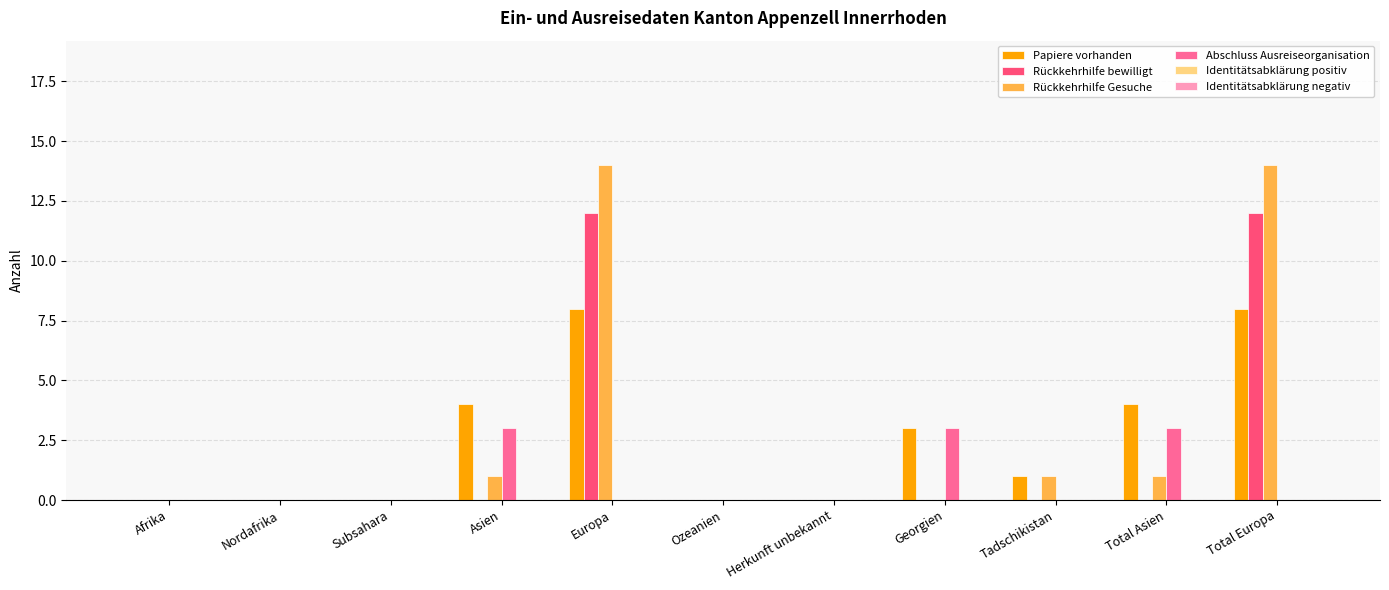

Does the chart contain stacked bars?

No